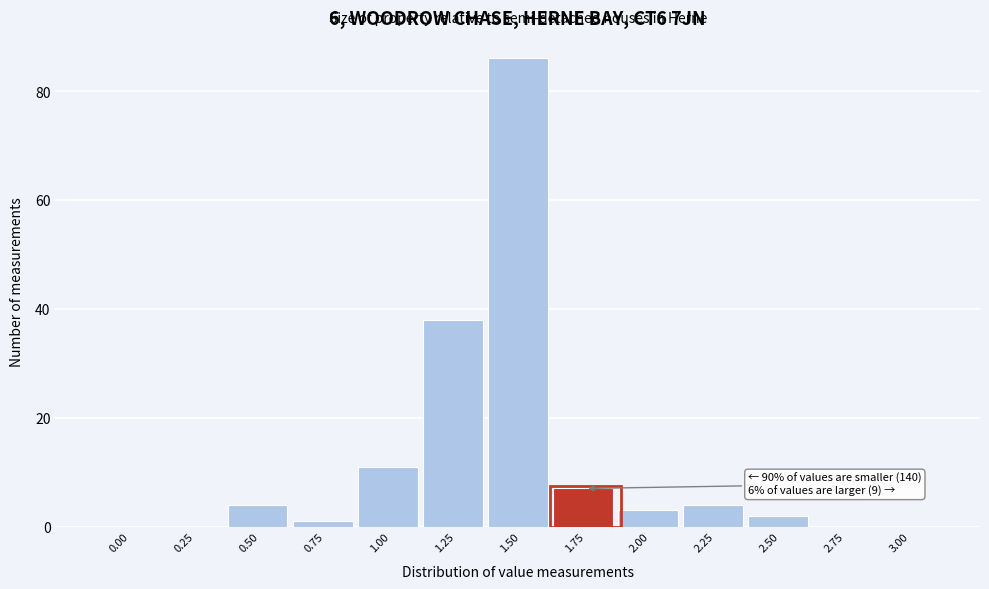

Reading left to right, what are all the values shown in this chart?

0.00=0	0.25=0	0.50=4	0.75=1	1.00=11	1.25=38	1.50=86	1.75=7	2.00=3	2.25=4	2.50=2	2.75=0	3.00=0